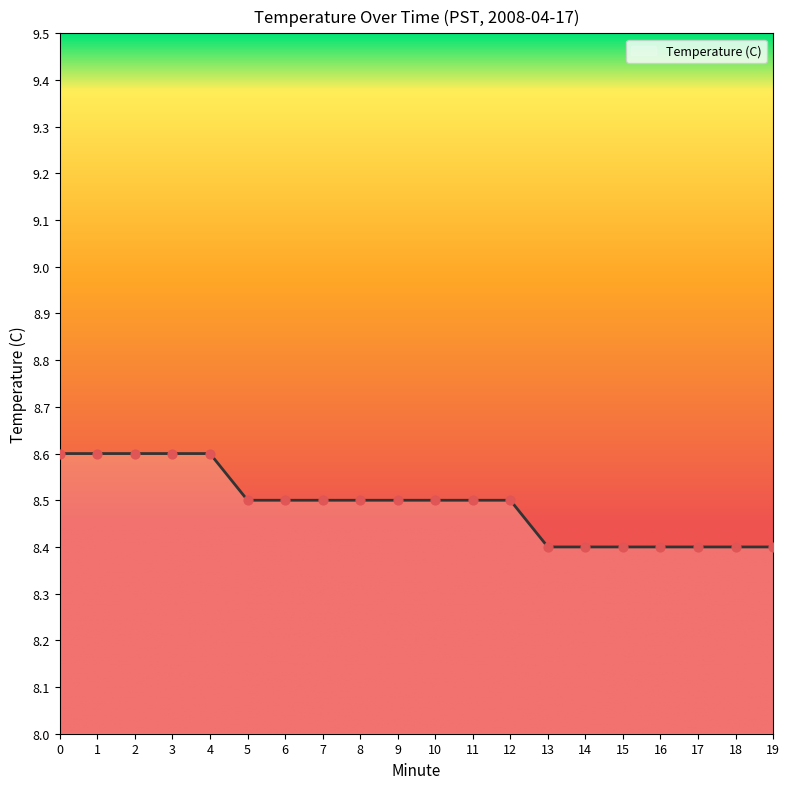

What is the ratio of the value at 6 to the value at 11?

1.0